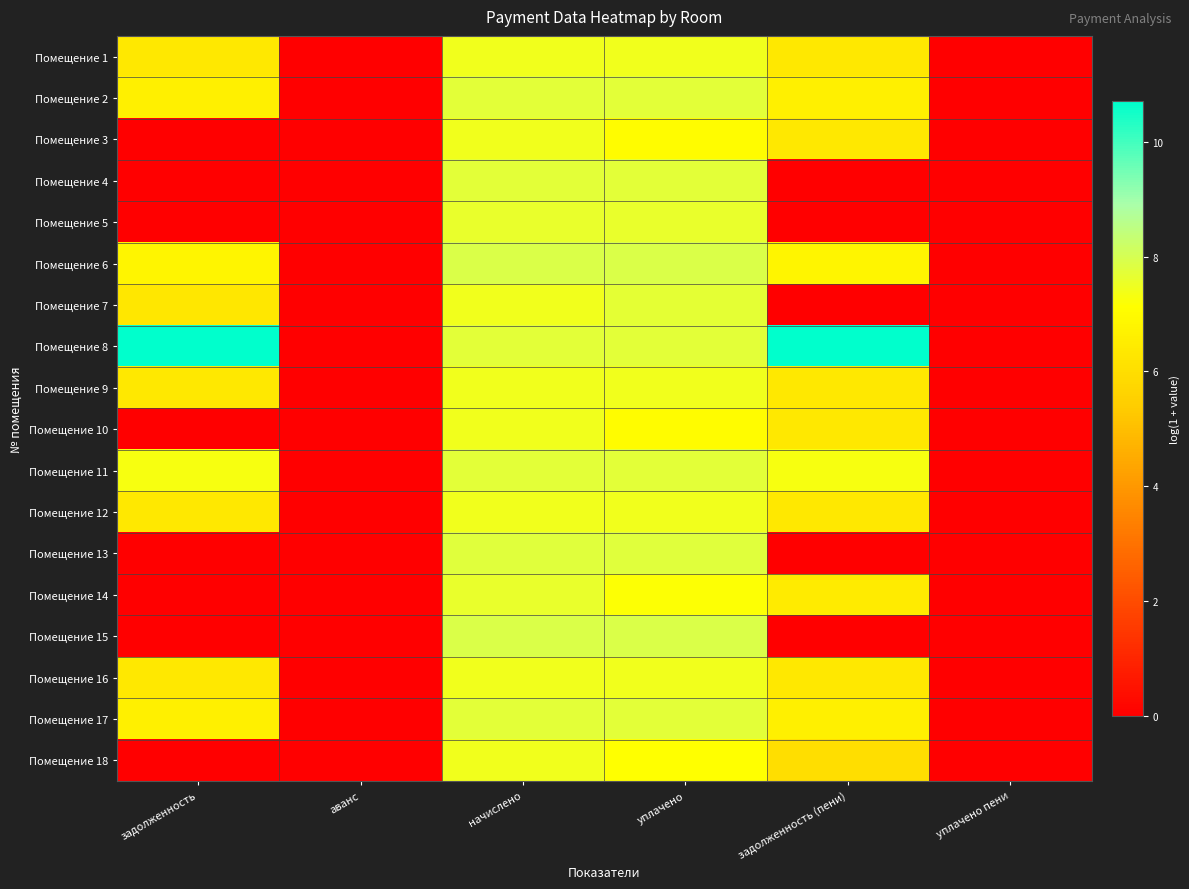

At how many categories does at least one series exceed 0?

4